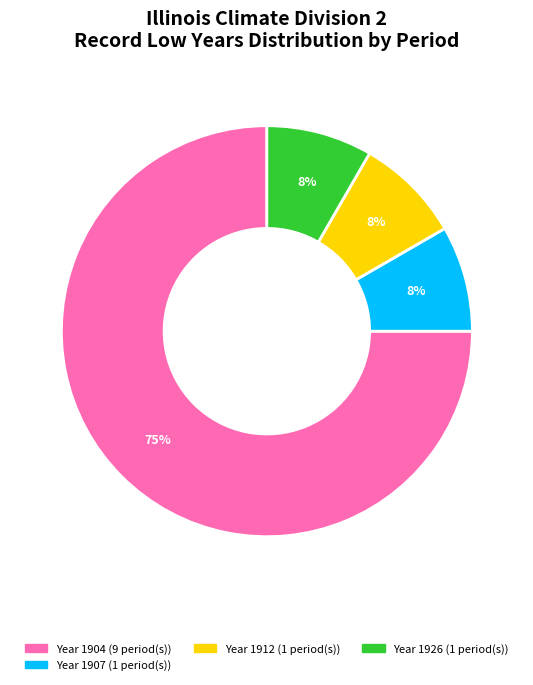

Is there any slice that represents more than half of the pie?

Yes